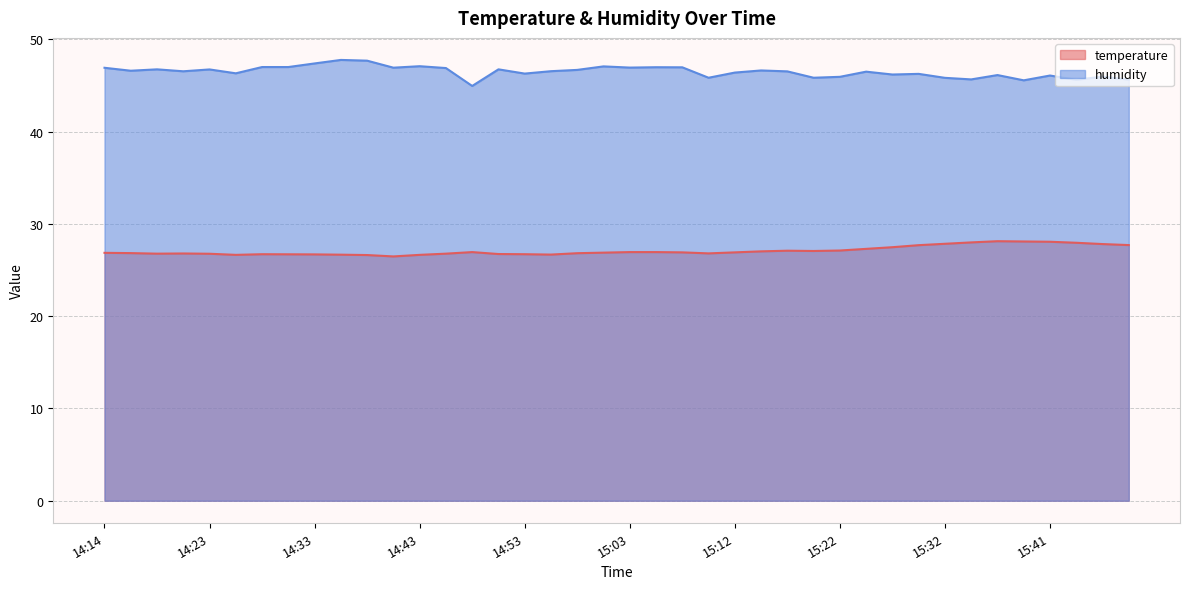

What is the maximum value shown in the chart?

47.8